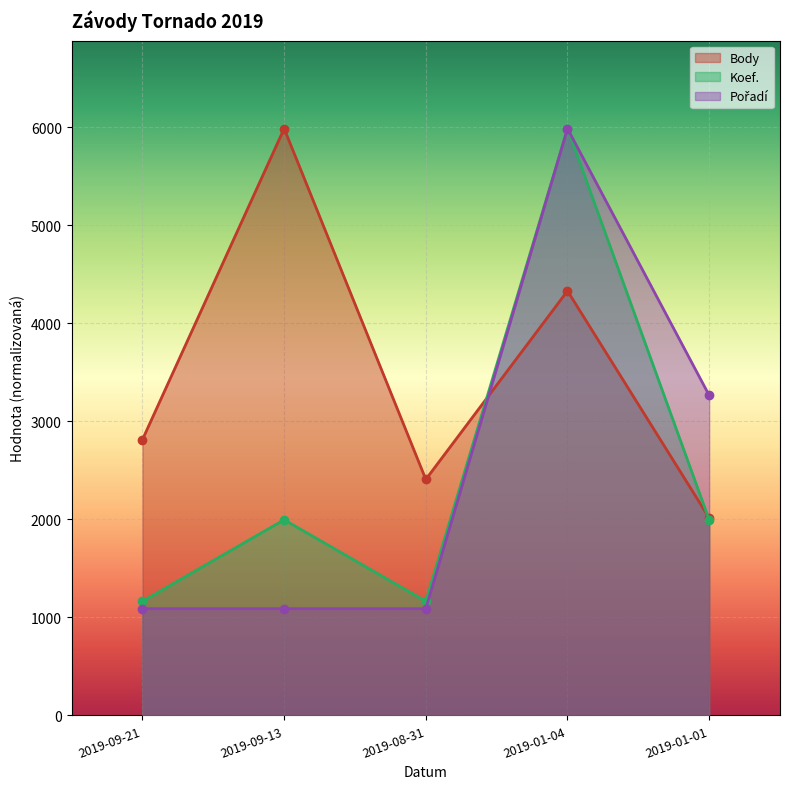

Which category has the highest value in the Koef. series?

2019-01-04